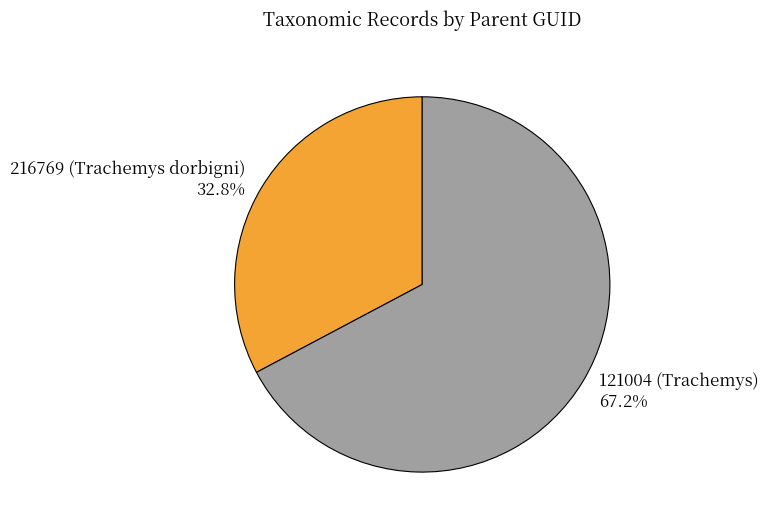

Count the number of slices in the pie.

2